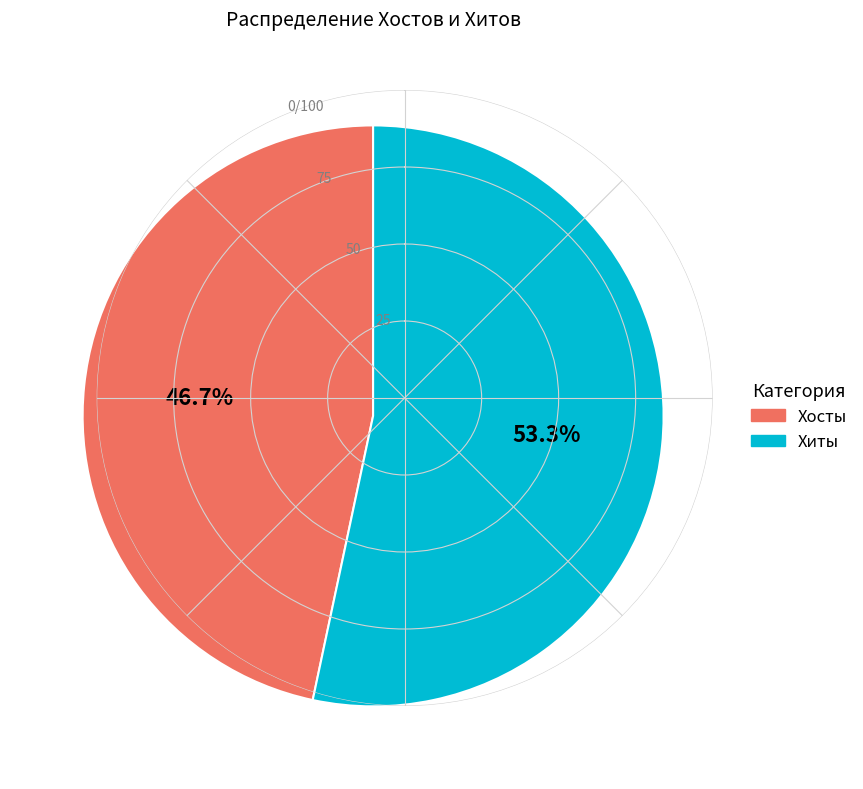

Do Хиты and Хосты together represent more than half of the pie?

Yes